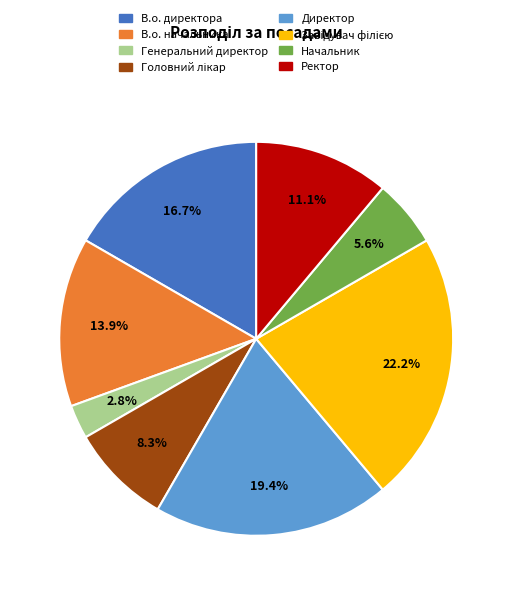

How many segments does this pie chart have?

8